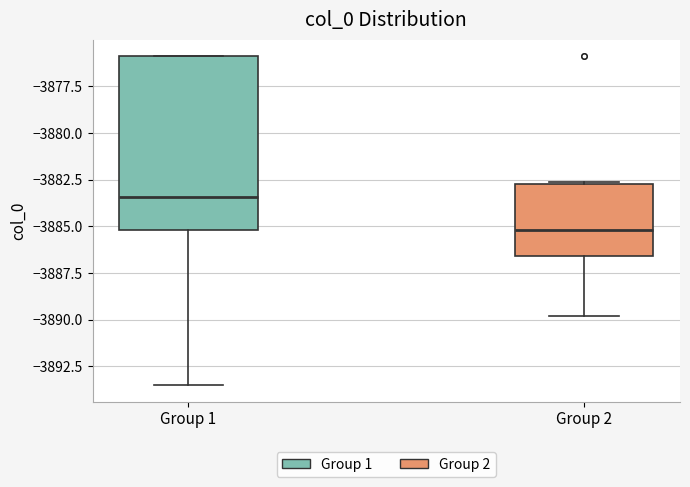

Comparing the boxes themselves (not the whiskers), which one is the tallest?

Group 1